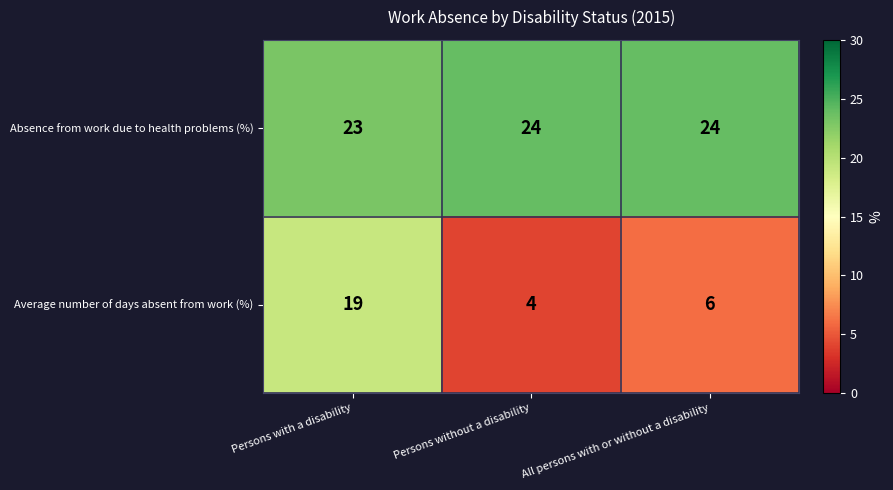

Which series has the largest range (max minus min)?

Average number of days absent from work (%)